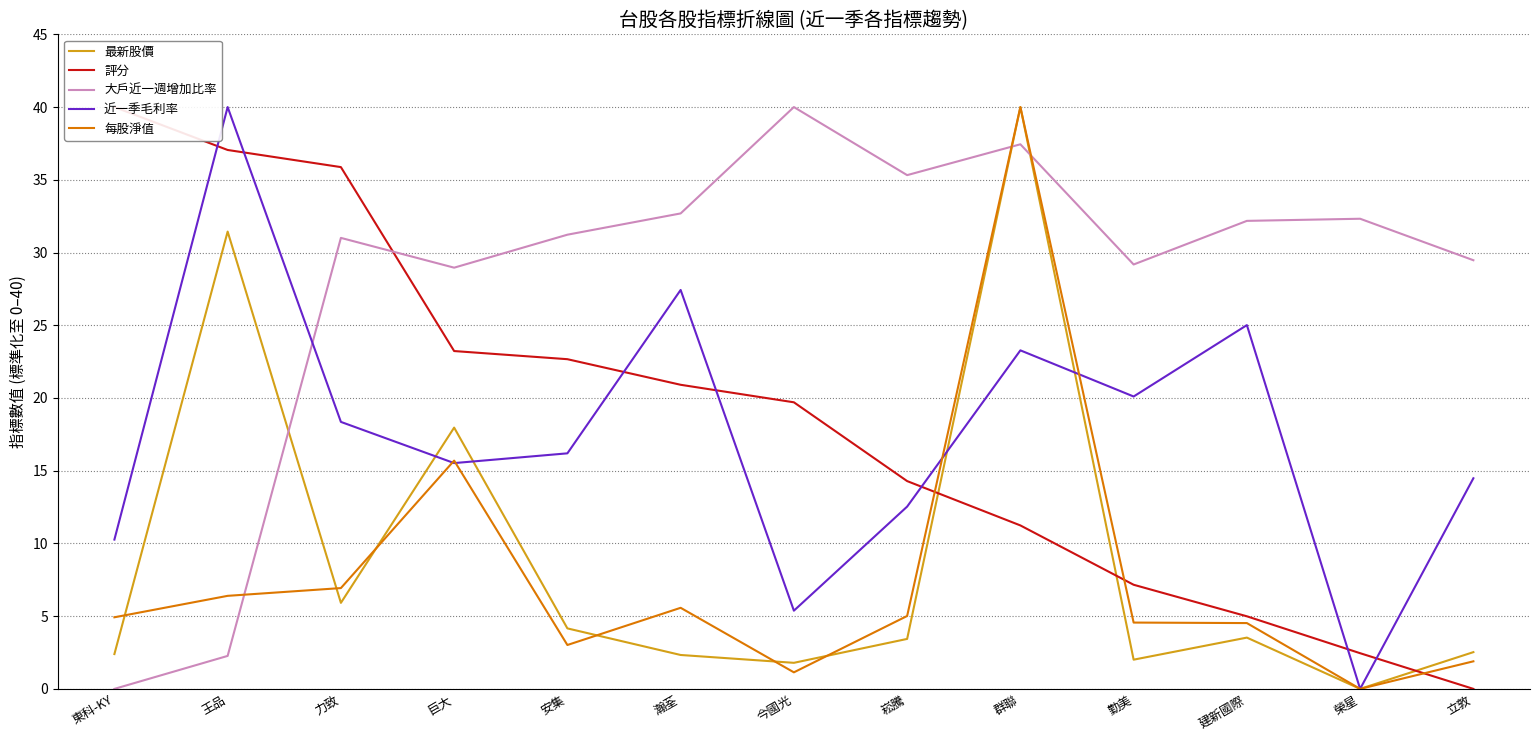

Is the value of 每股淨值 at 群聯 greater than the value of 大戶近一週增加比率 at 崧騰?

Yes